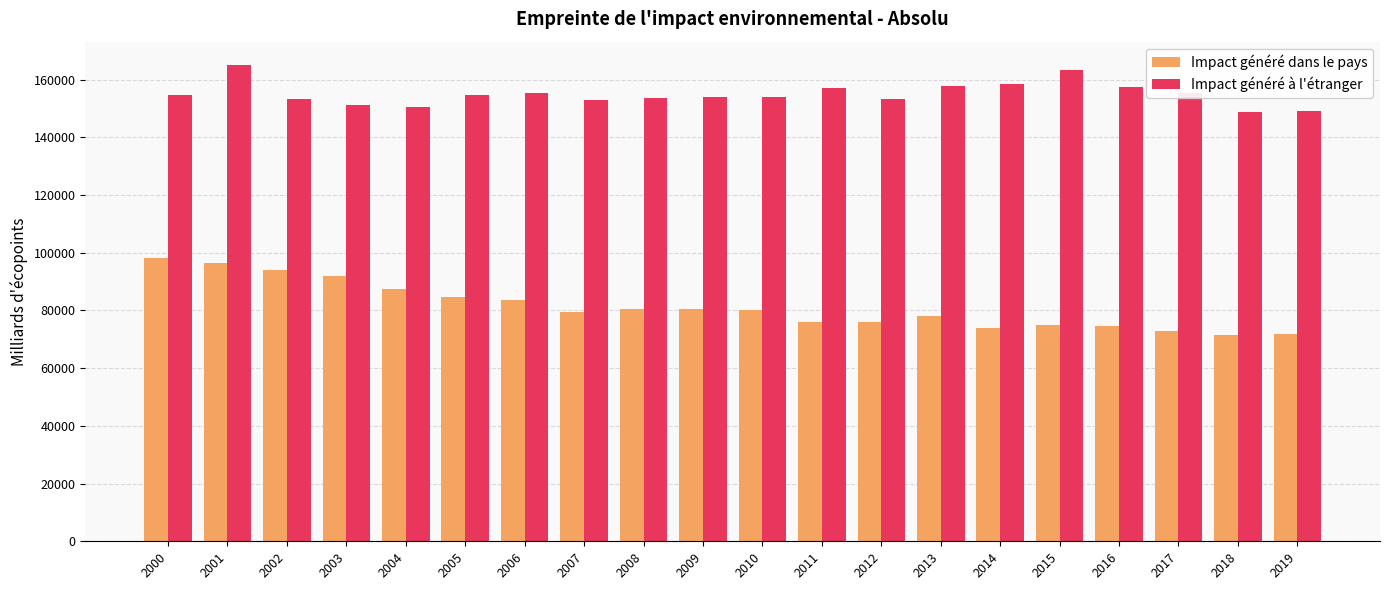

What are all the series names shown in the legend?

Impact généré dans le pays, Impact généré à l'étranger